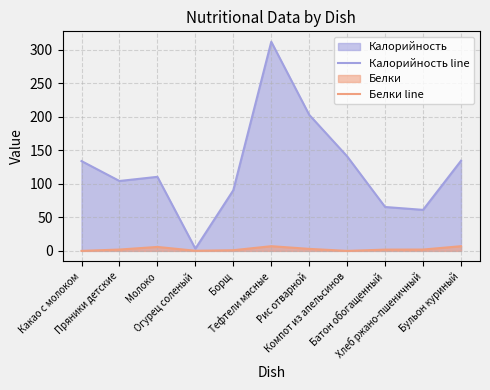

Reading left to right, transcribe all the data shown in this chart.

Калорийность line: 134.0	104.3	110.5	3.3	90.5	312.0	203.0	141.0	65.5	61.2	134.5
Белки line: 0.0	2.0	5.9	0.2	1.0	7.0	3.0	0.0	1.9	2.0	7.0